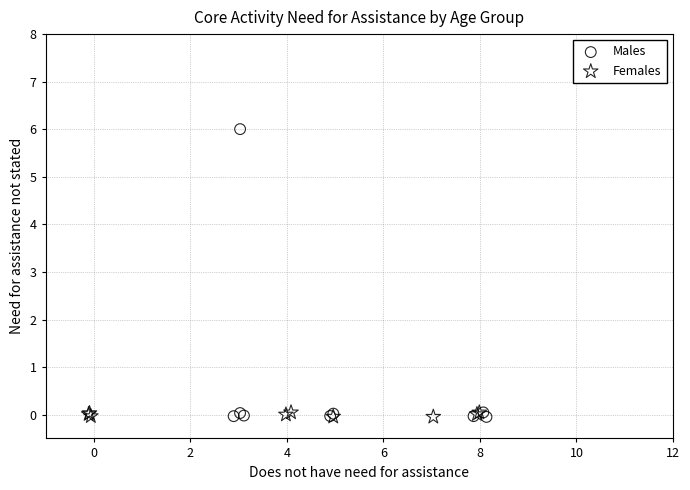

What are all the series names shown in the legend?

Males, Females